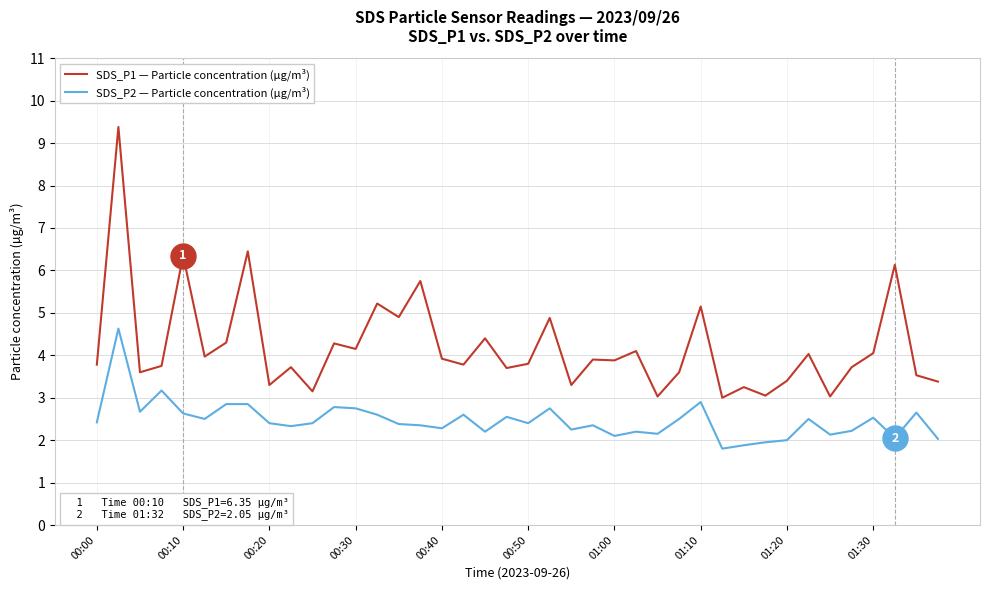

What is the smallest value displayed?

1.8